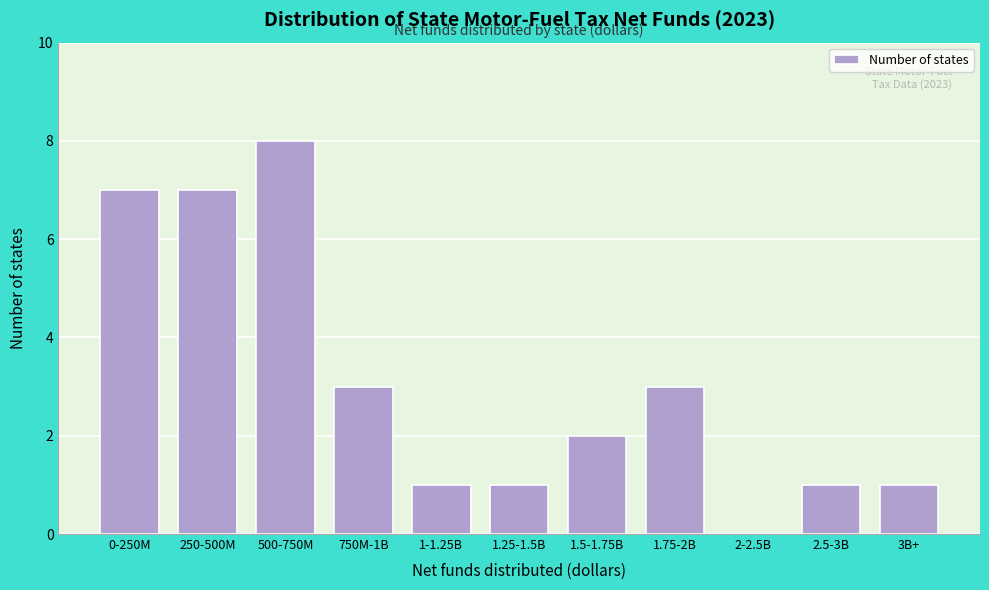

Reading left to right, extract all data points from this chart.

0-250M=7	250-500M=7	500-750M=8	750M-1B=3	1-1.25B=1	1.25-1.5B=1	1.5-1.75B=2	1.75-2B=3	2-2.5B=0	2.5-3B=1	3B+=1